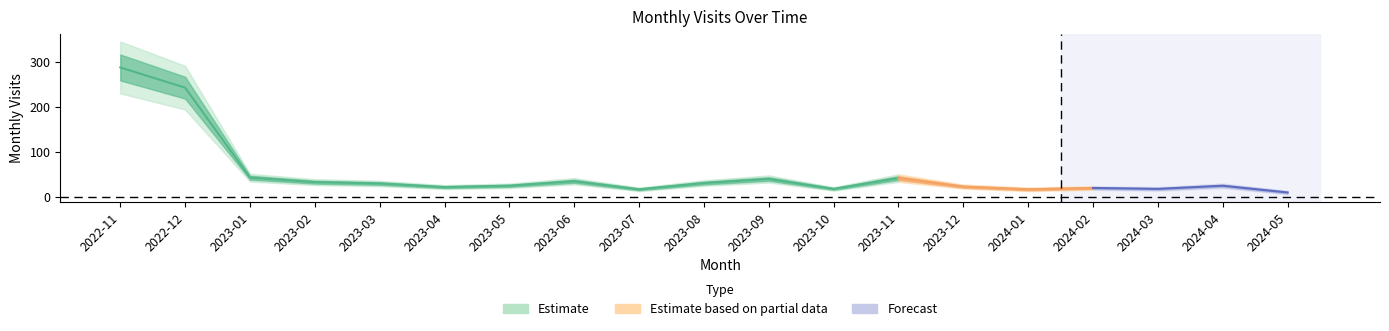

Which category has the highest value across all series?

2022-11